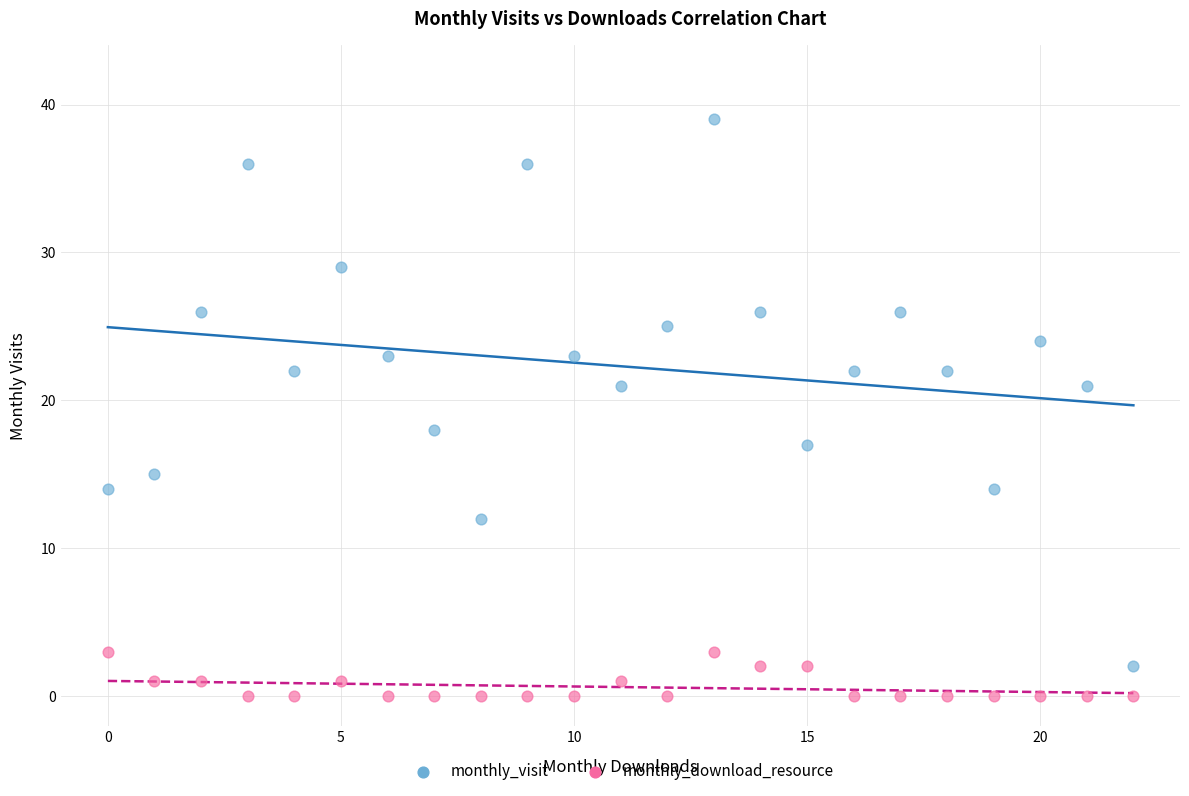

What are all the series names shown in the legend?

monthly_visit, monthly_download_resource